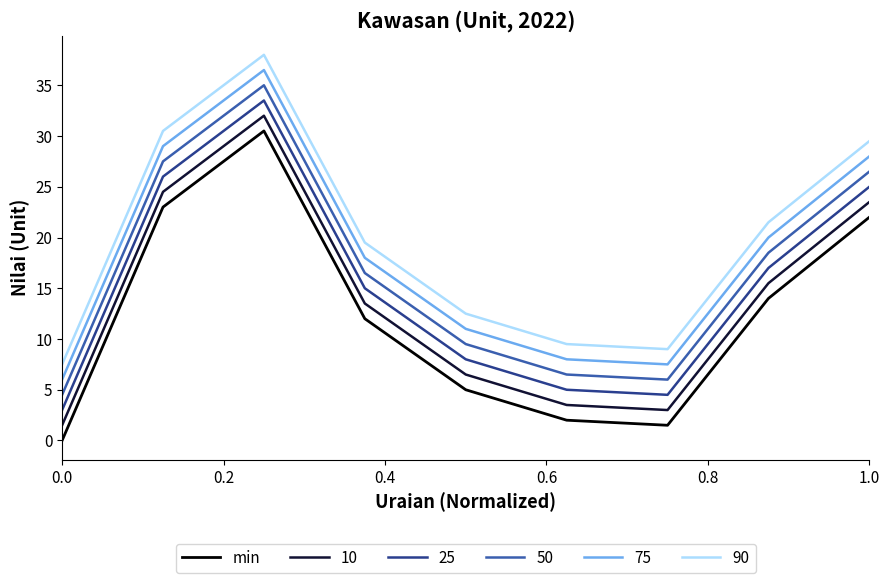

True or false: 25 and 75 intersect in this chart.

False